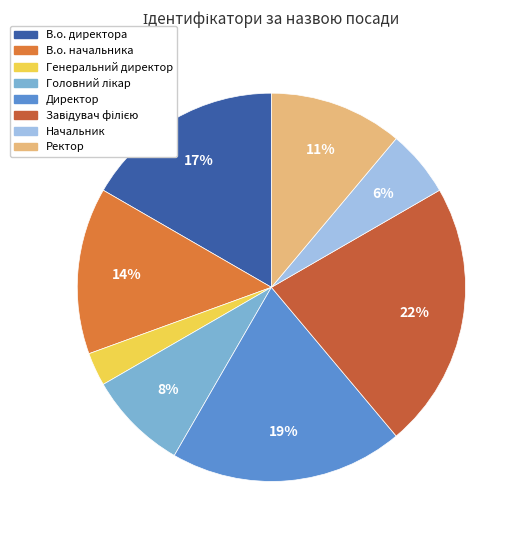

Count the number of slices in the pie.

8